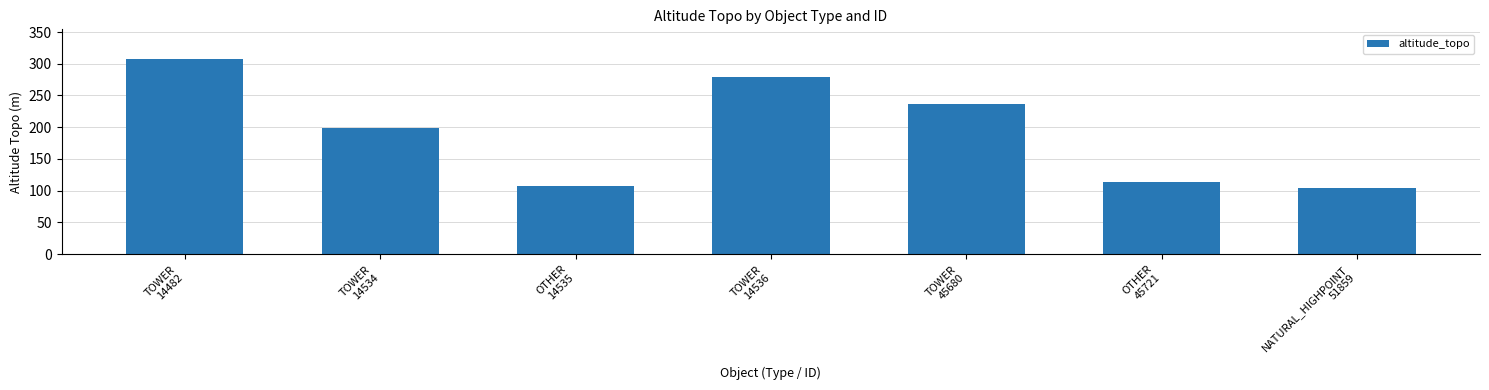

Is it true that the value at TOWER
14534 is 199.0?

True